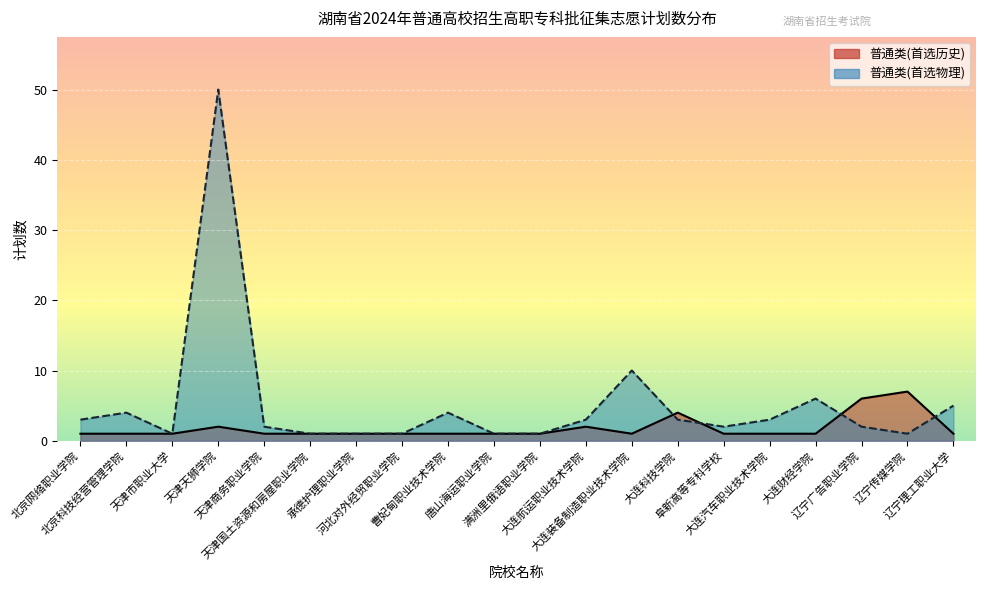

How many categories are shown in the chart?

20